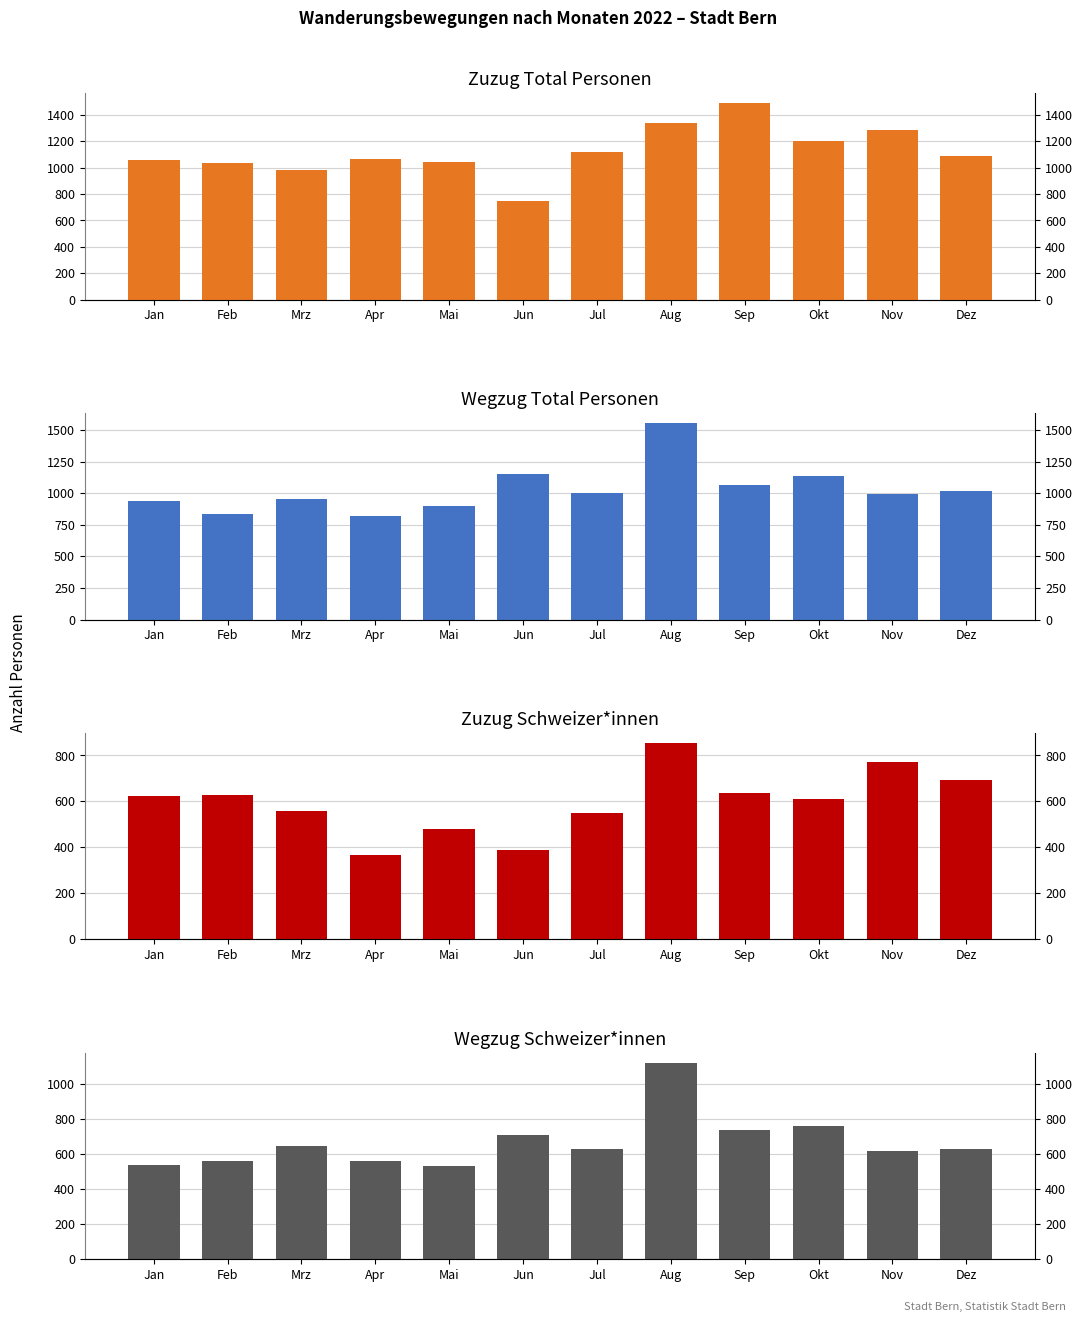

Which label corresponds to the smallest value in the chart?

Apr